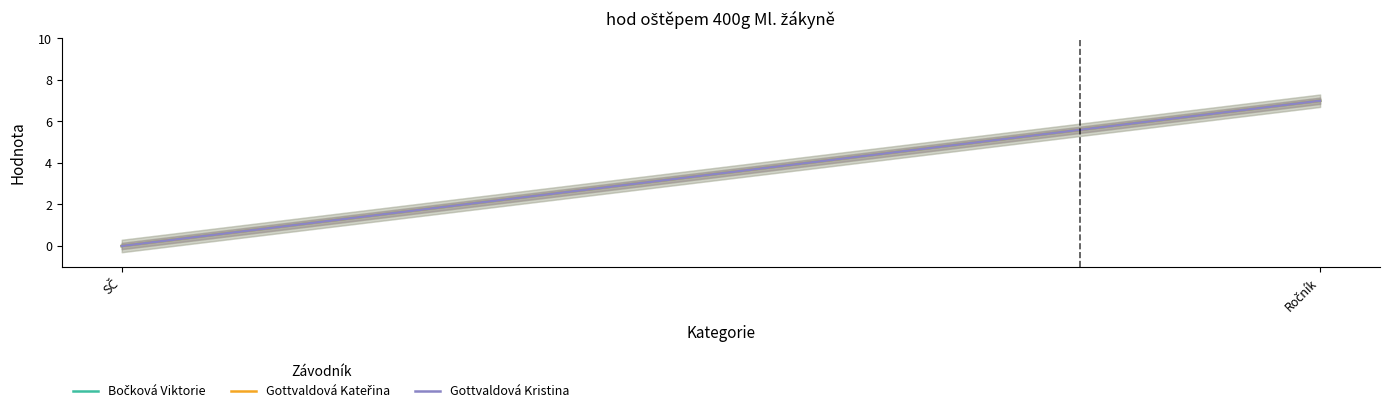

Reading left to right, list all the values displayed in this chart.

Bočková Viktorie: SČ=0	Ročník=7
Gottvaldová Kateřina: SČ=0	Ročník=7
Gottvaldová Kristina: SČ=0	Ročník=7